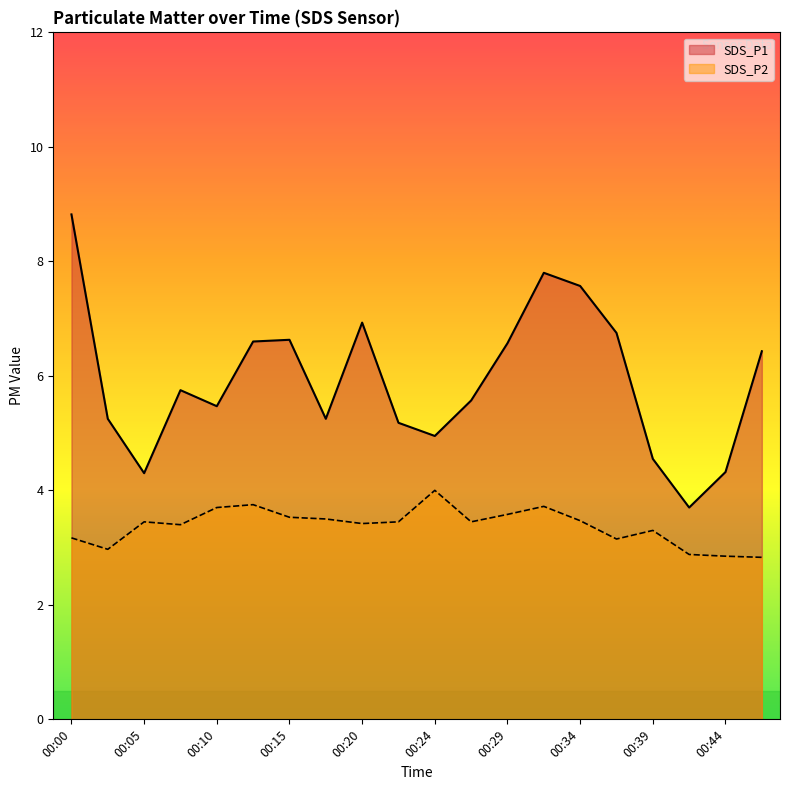

Reading left to right, transcribe all the data shown in this chart.

SDS_P1: 00:00=8.8	00:03=5.2	00:05=4.3	00:07=5.8	00:10=5.5	00:12=6.6	00:15=6.6	00:17=5.2	00:20=6.9	00:22=5.2	00:24=5.0	00:27=5.6	00:29=6.6	00:32=7.8	00:34=7.6	00:37=6.8	00:39=4.5	00:42=3.7	00:44=4.3	00:46=6.4
SDS_P2: 00:00=3.2	00:03=3.0	00:05=3.5	00:07=3.4	00:10=3.7	00:12=3.8	00:15=3.5	00:17=3.5	00:20=3.4	00:22=3.5	00:24=4.0	00:27=3.5	00:29=3.6	00:32=3.7	00:34=3.5	00:37=3.1	00:39=3.3	00:42=2.9	00:44=2.9	00:46=2.8